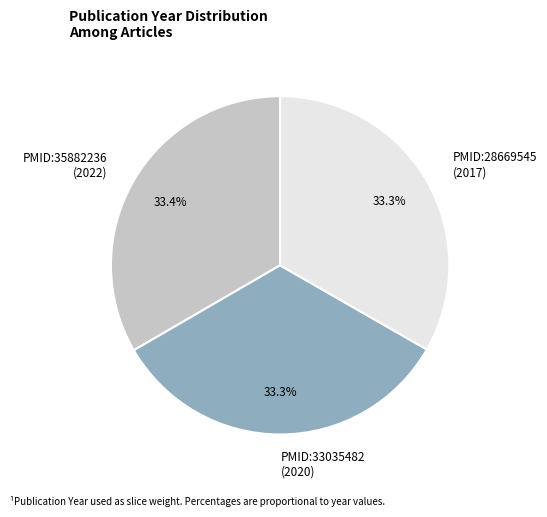

What is the total percentage of PMID:28669545 (2017) and PMID:35882236 (2022)?

66.7%